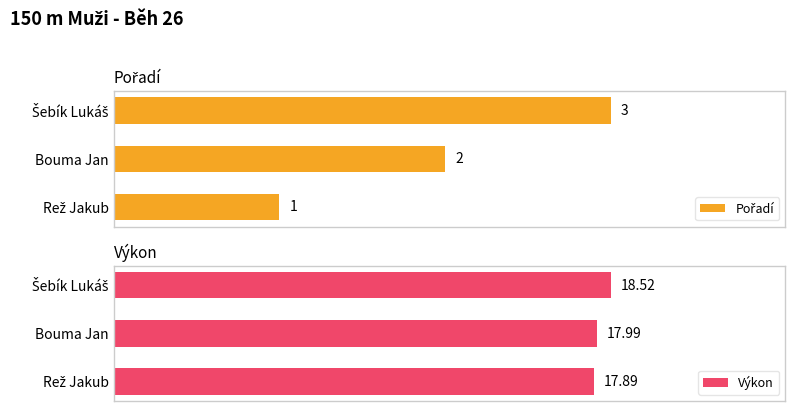

Are the bars grouped side by side (vs. stacked)?

Yes